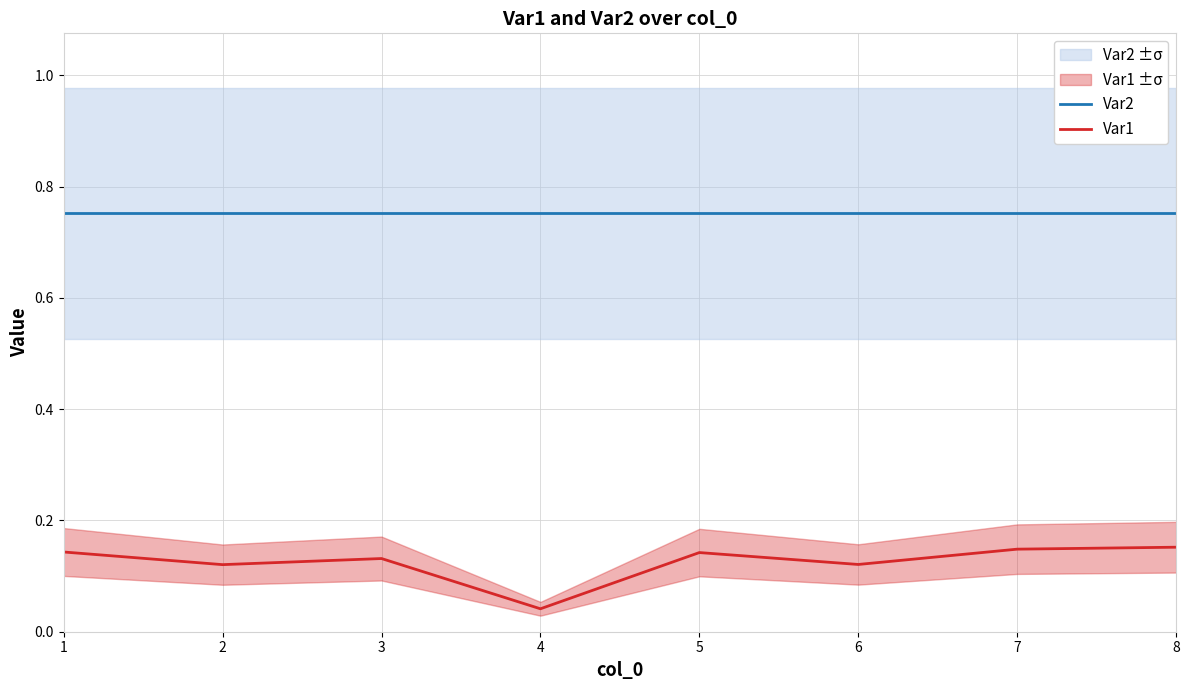

Rank the categories by Var2 value from lowest to highest.

1, 2, 3, 4, 5, 6, 7, 8